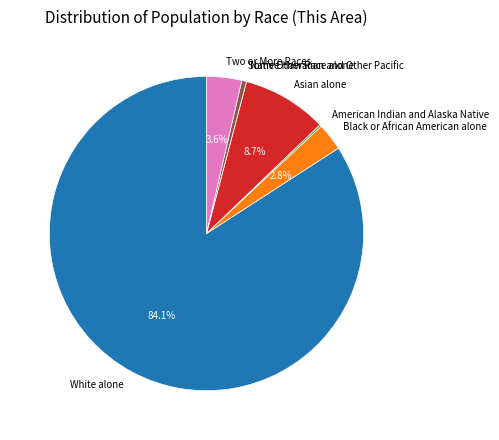

Is there a majority slice in this chart?

Yes